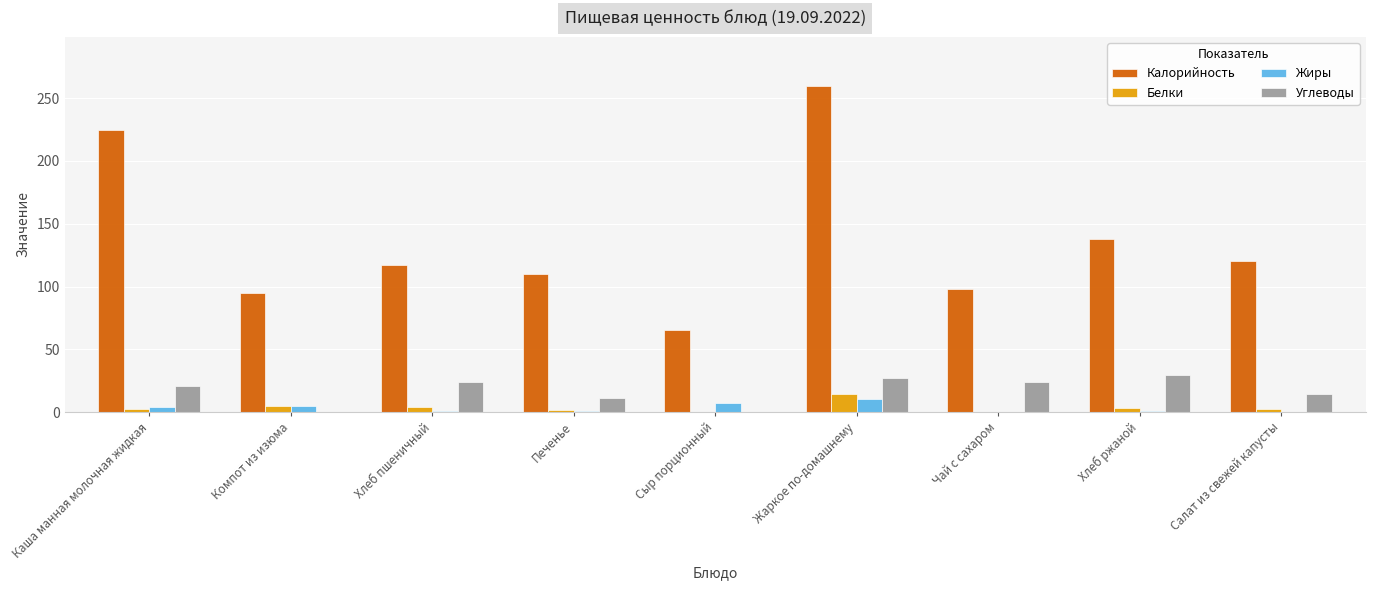

True or false: Калорийность has a value of 94.5 at Компот из изюма.

True